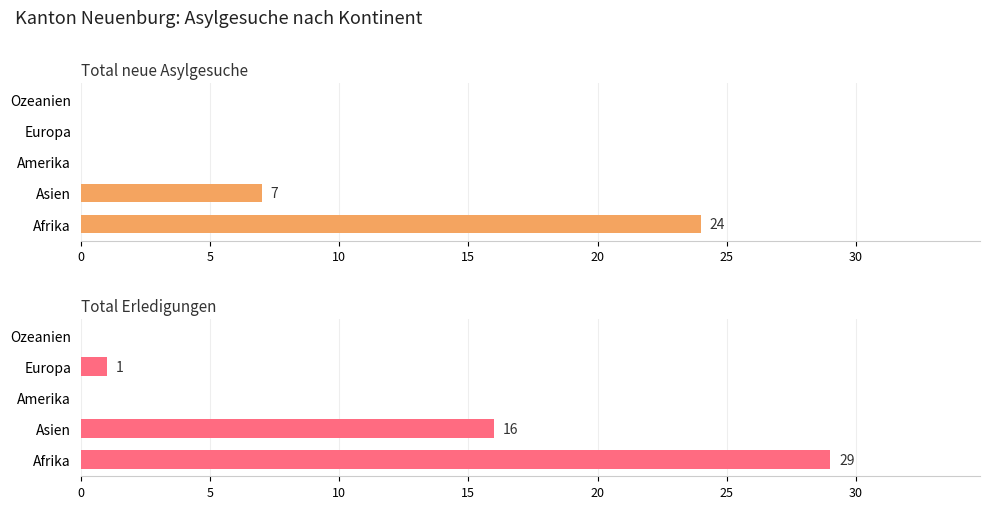

The value of Total Erledigungen at Amerika is -19. True or false?

False